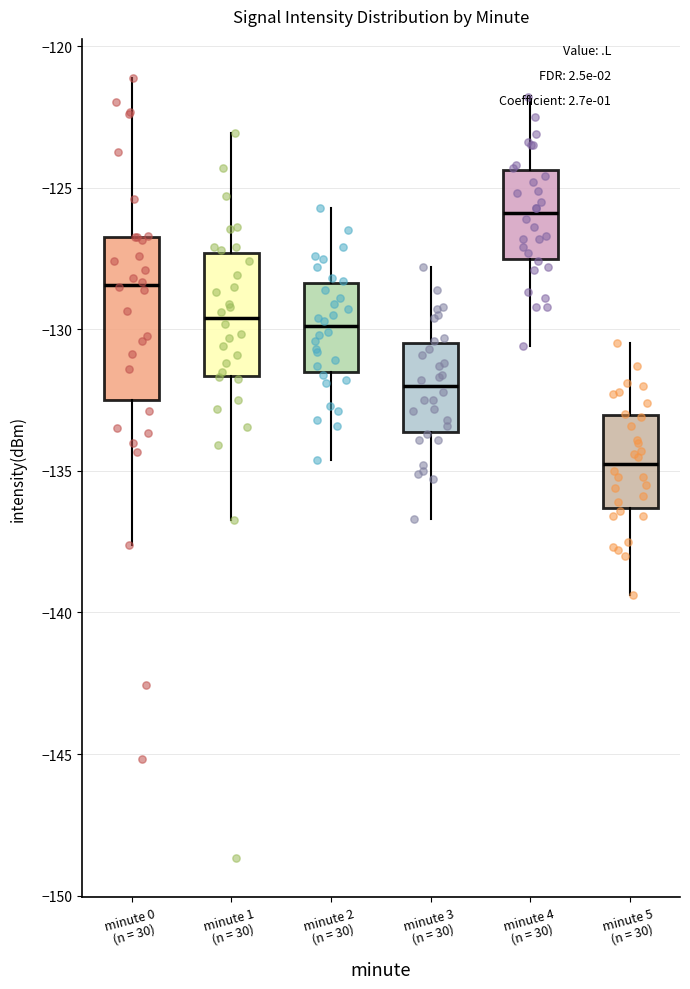

Reading left to right, read every box against the y-axis: the position of its median line, the range the box covers, and the ends of its whiskers. The values are not printed on the chart, so give them approximately, as read against the axis.

minute 0 (n = 30): median -128.5, box -132.5 to -126.5, whiskers -137.5 to -121.0
minute 1 (n = 30): median -129.5, box -131.5 to -127.5, whiskers -136.5 to -123.0
minute 2 (n = 30): median -130.0, box -131.5 to -128.5, whiskers -134.5 to -125.5
minute 3 (n = 30): median -132.0, box -133.5 to -130.5, whiskers -136.5 to -128.0
minute 4 (n = 30): median -126.0, box -127.5 to -124.5, whiskers -130.5 to -122.0
minute 5 (n = 30): median -134.5, box -136.5 to -133.0, whiskers -139.5 to -130.5